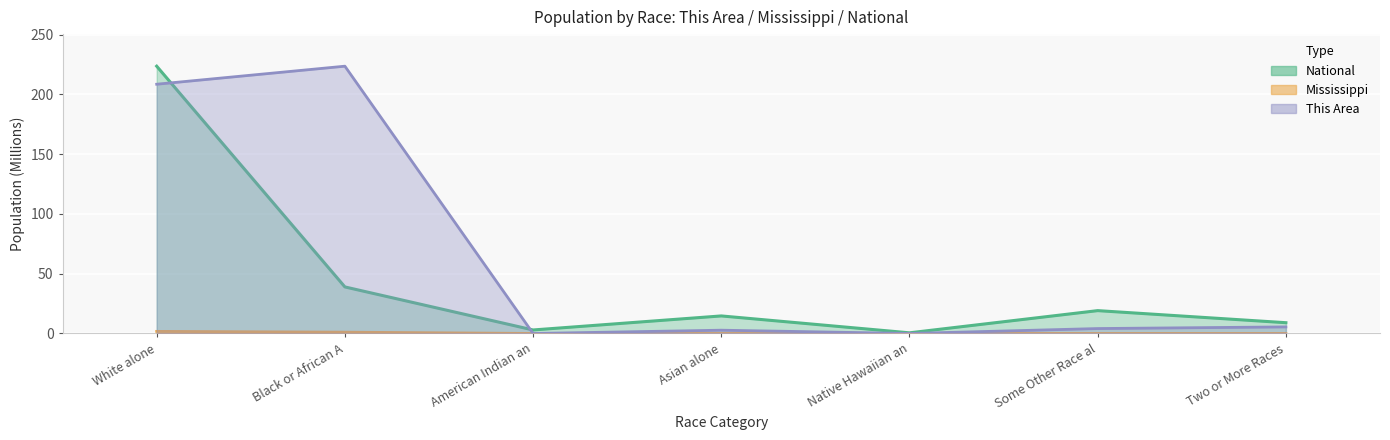

What is the greatest value displayed?

223.6